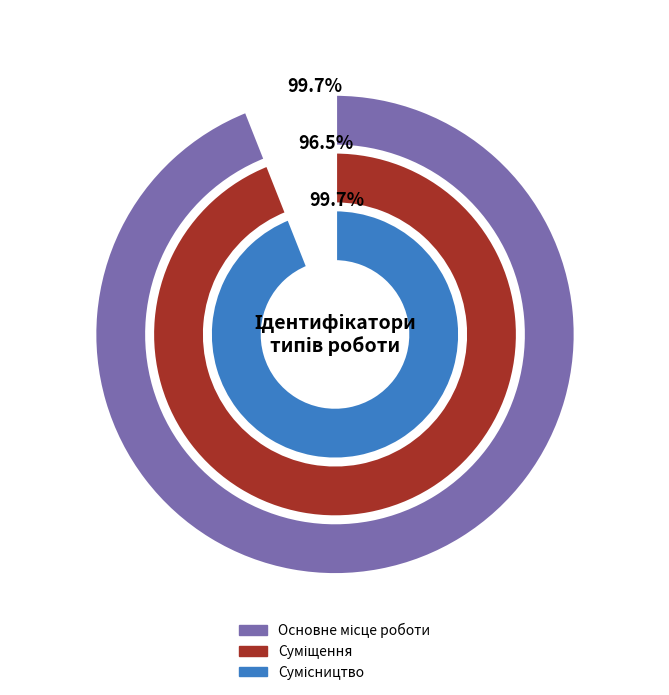

How many segments does this pie chart have?

3